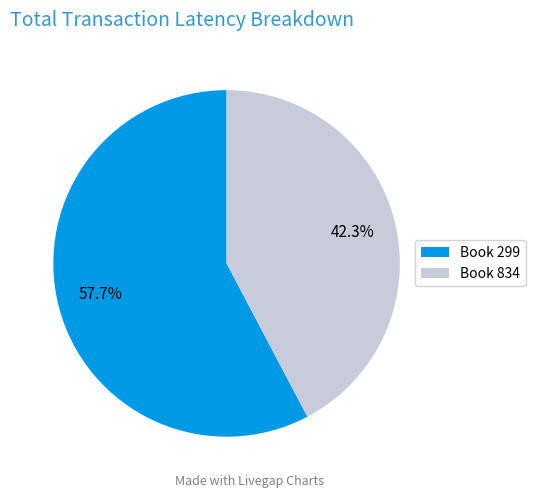

How much of the chart is everything except Book 299?

42.3%